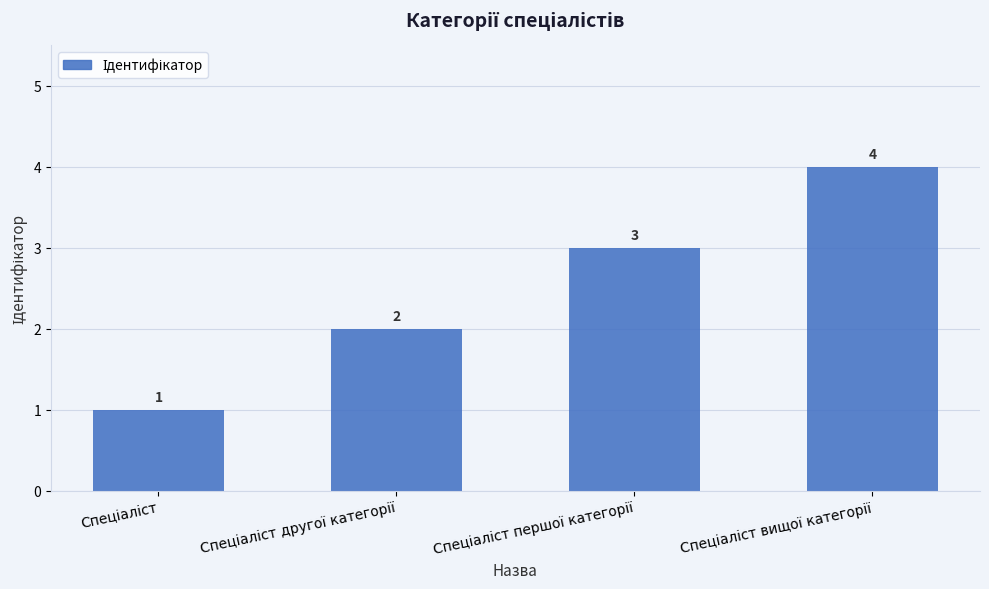

Does the chart contain any negative values?

No